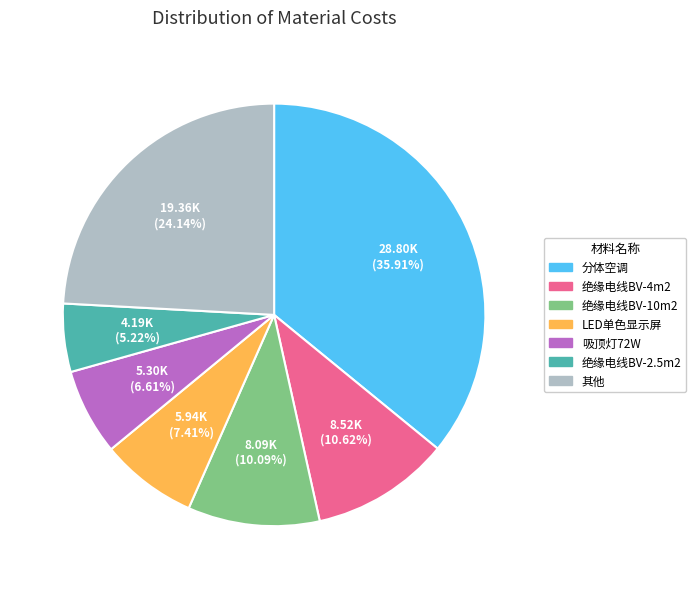

How many slices are in this pie chart?

7